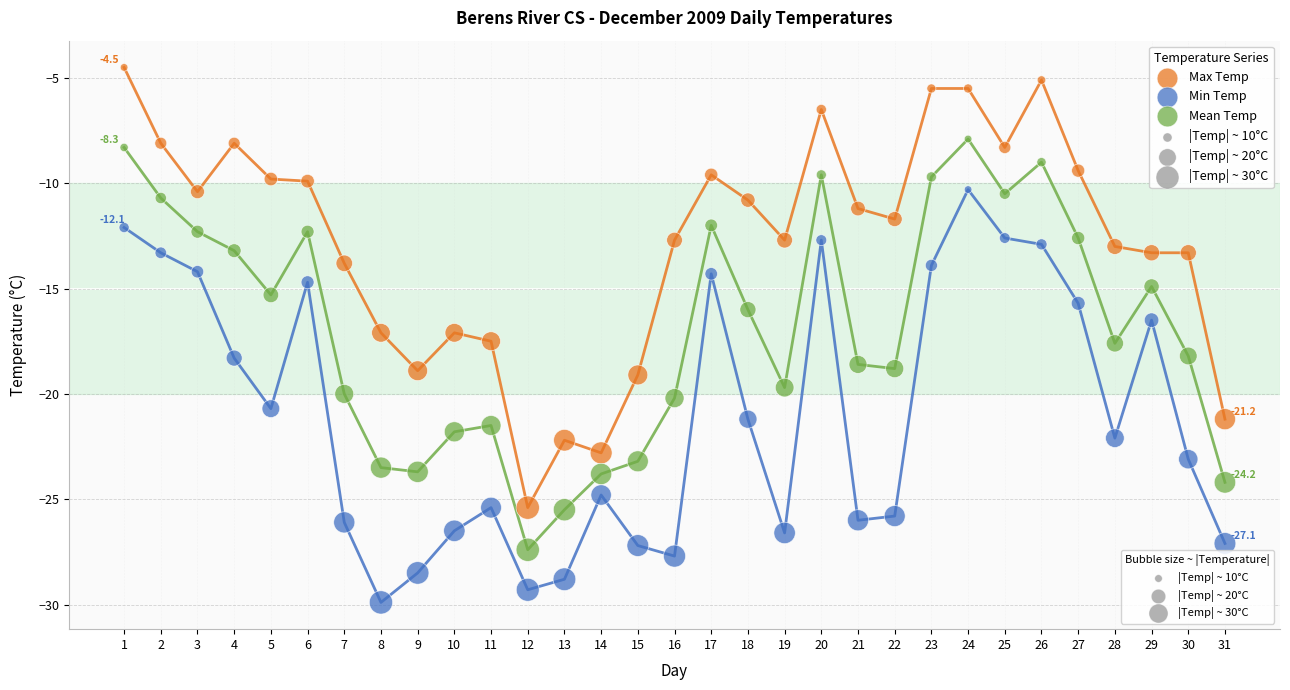

Across all data points, what is the range of X values (max minus min)?

30.0